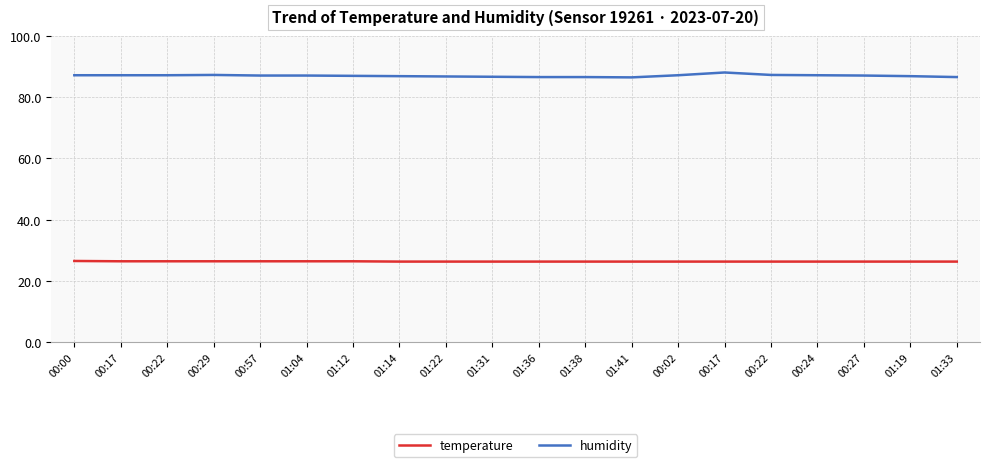

How many categories are shown in the chart?

20